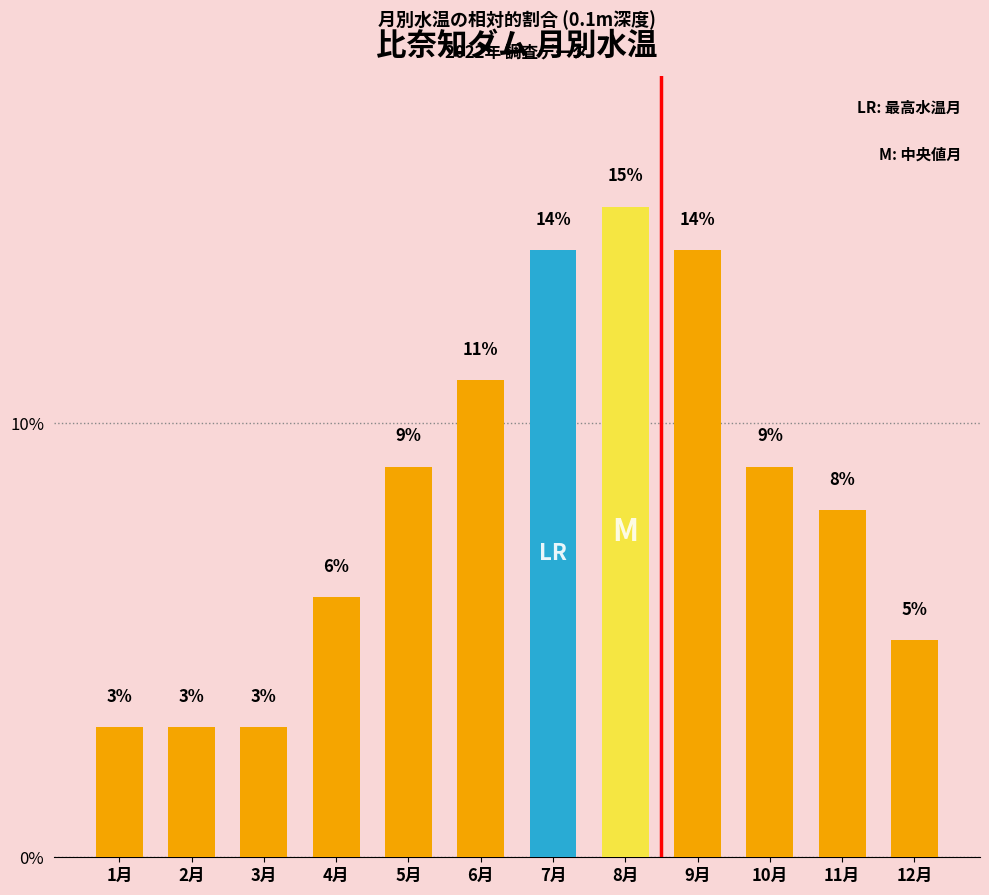

What is the difference between the second highest and minimum values?

11